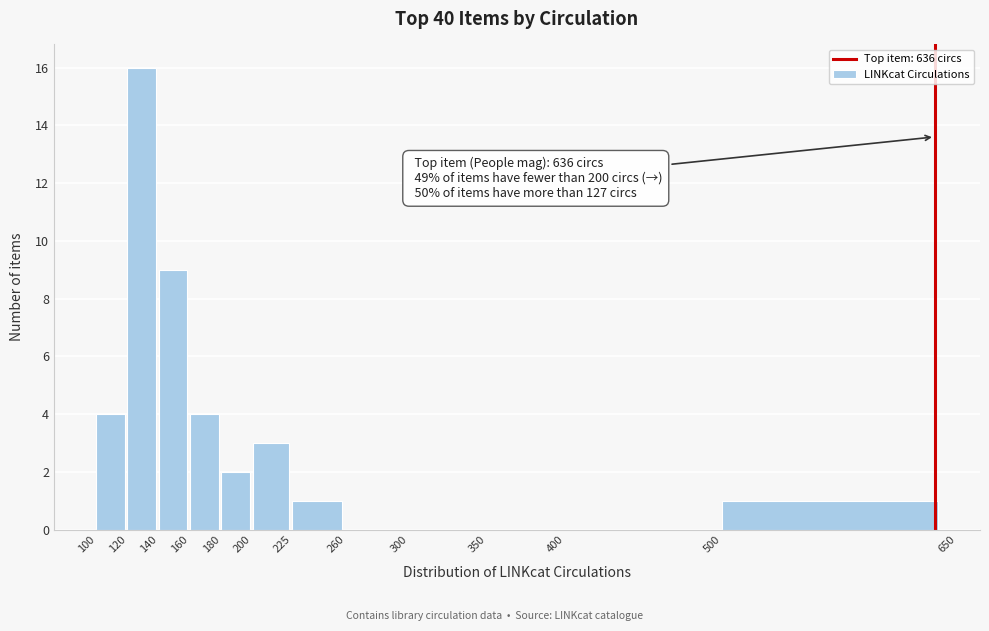

Which range on the x-axis has the tallest bar?

120 to 140